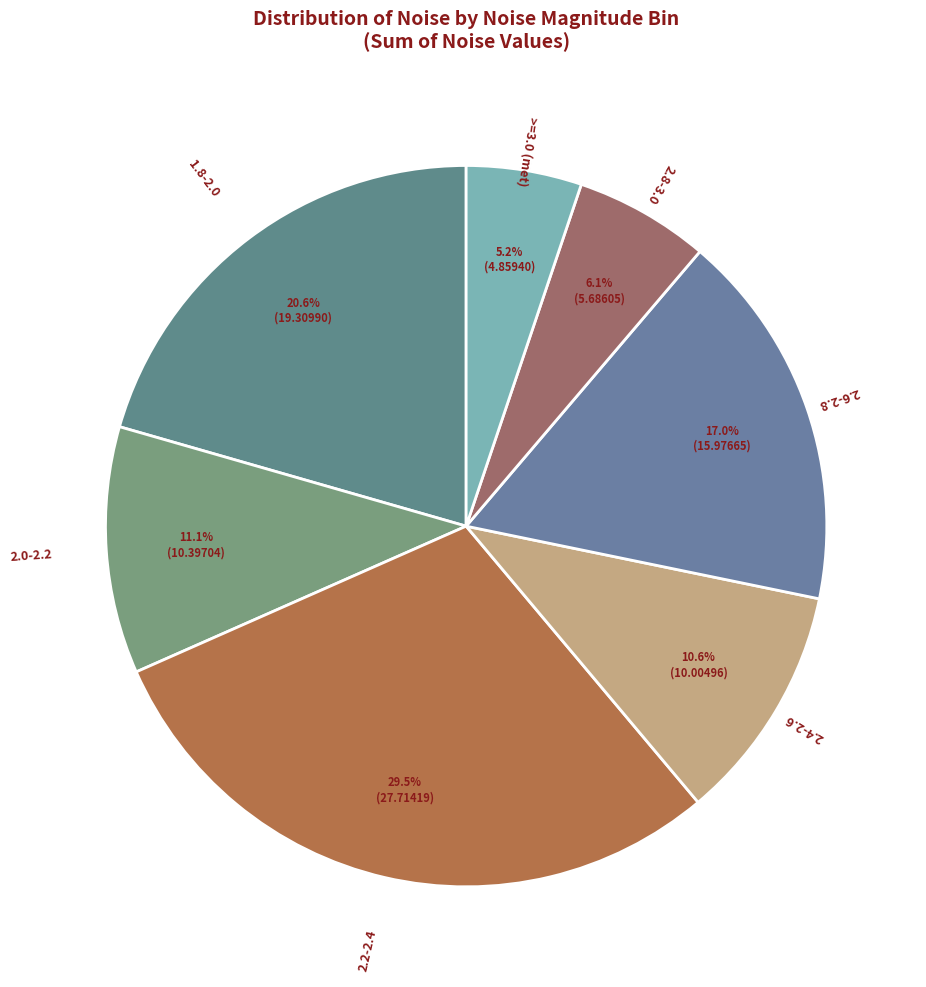

Is the sum of 2.6-2.8 and >=3.0 (met) greater than half?

No